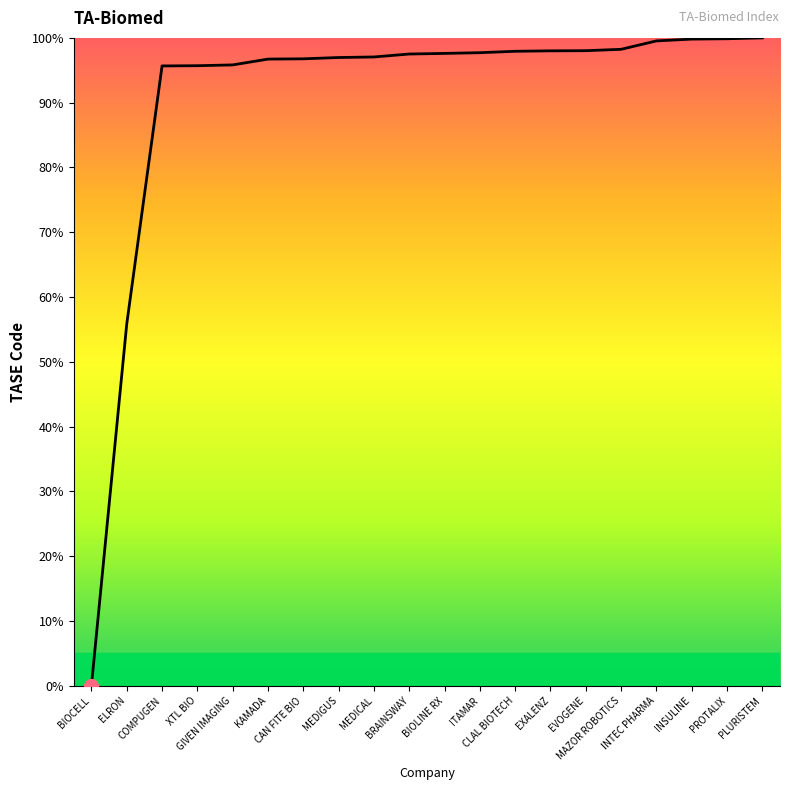

What is the label of the 9th point from the right?

ITAMAR